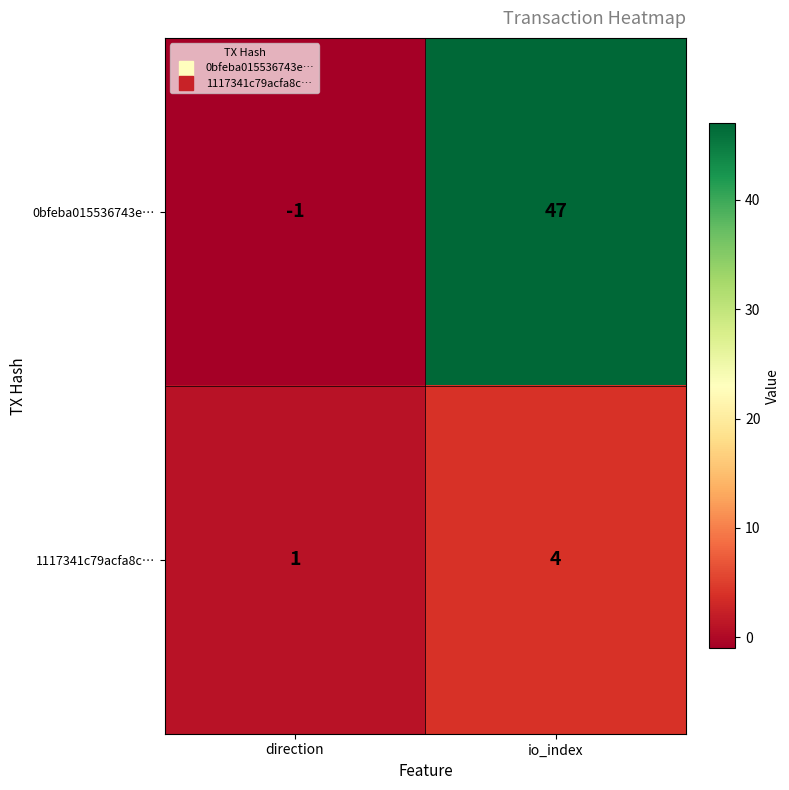

Reading left to right, what are all the values shown in this chart?

0bfeba015536743e…: -1	47
1117341c79acfa8c…: 1	4